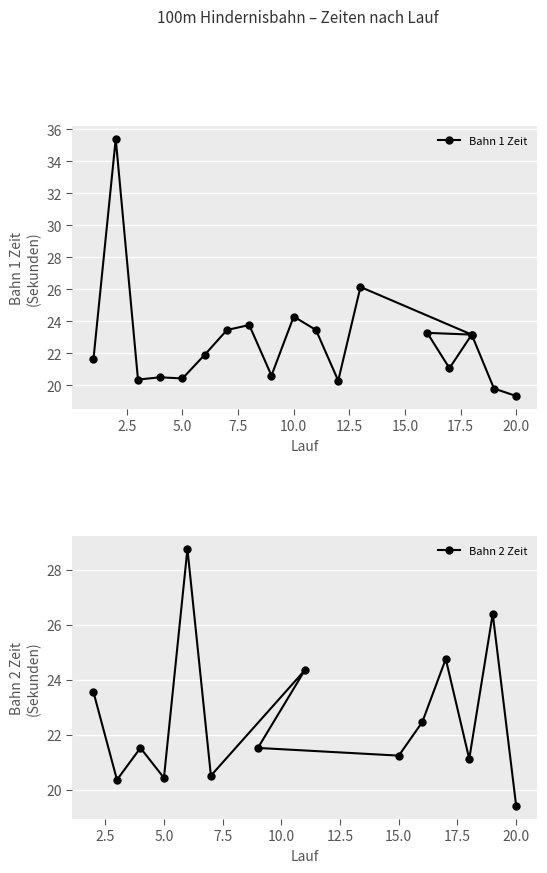

What is the highest value of the Bahn 2 Zeit series?

28.8